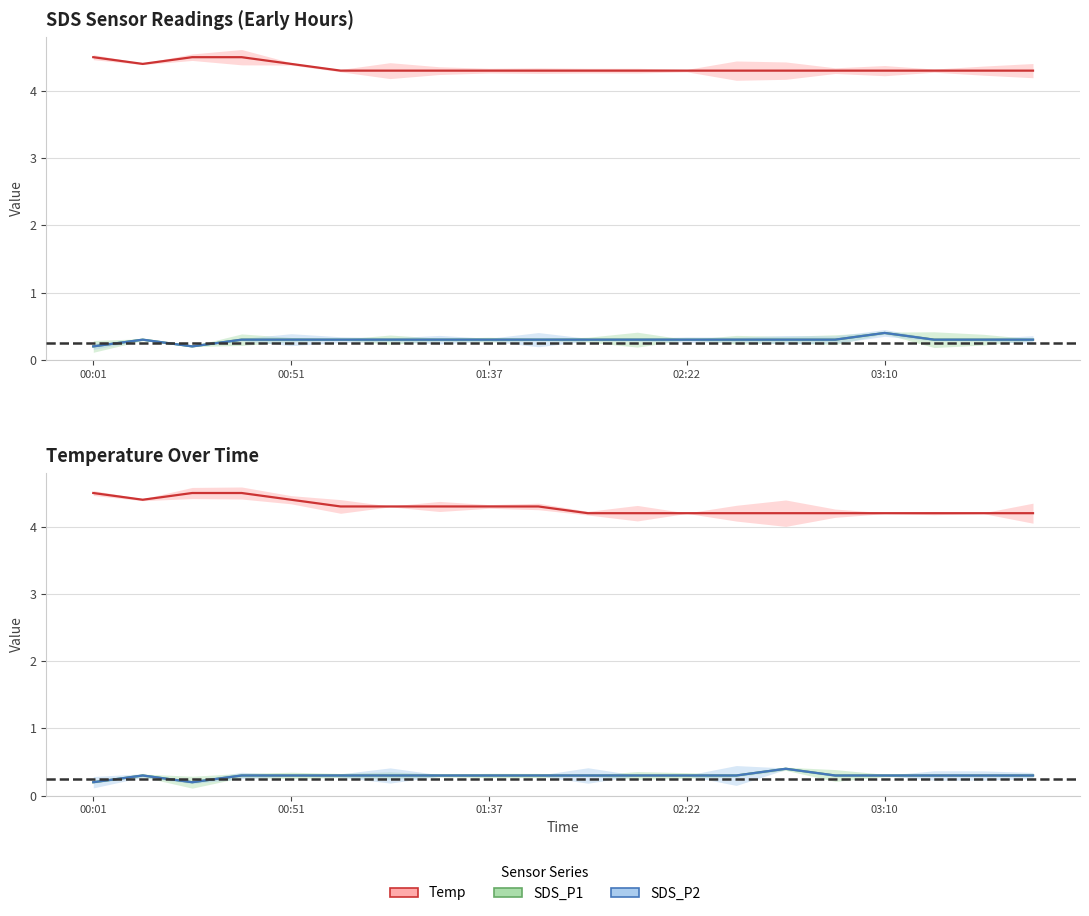

What is the difference between the maximum and minimum values in the Temp series?

0.3